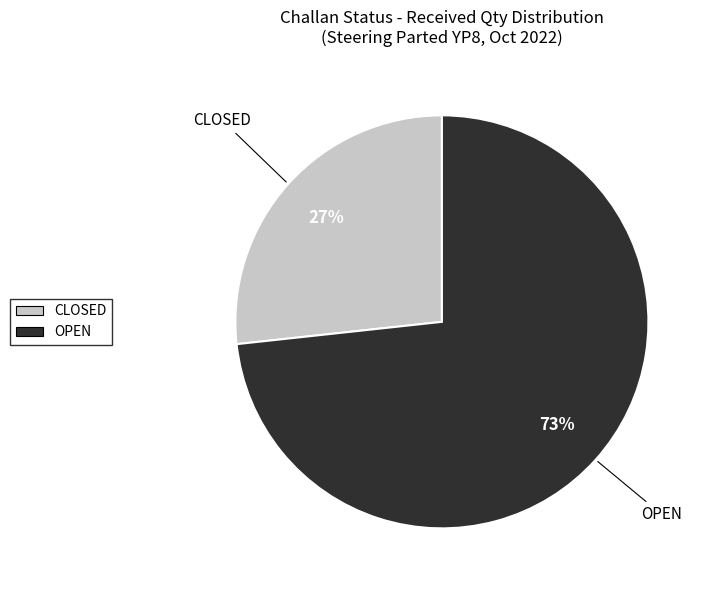

How many segments does this pie chart have?

2